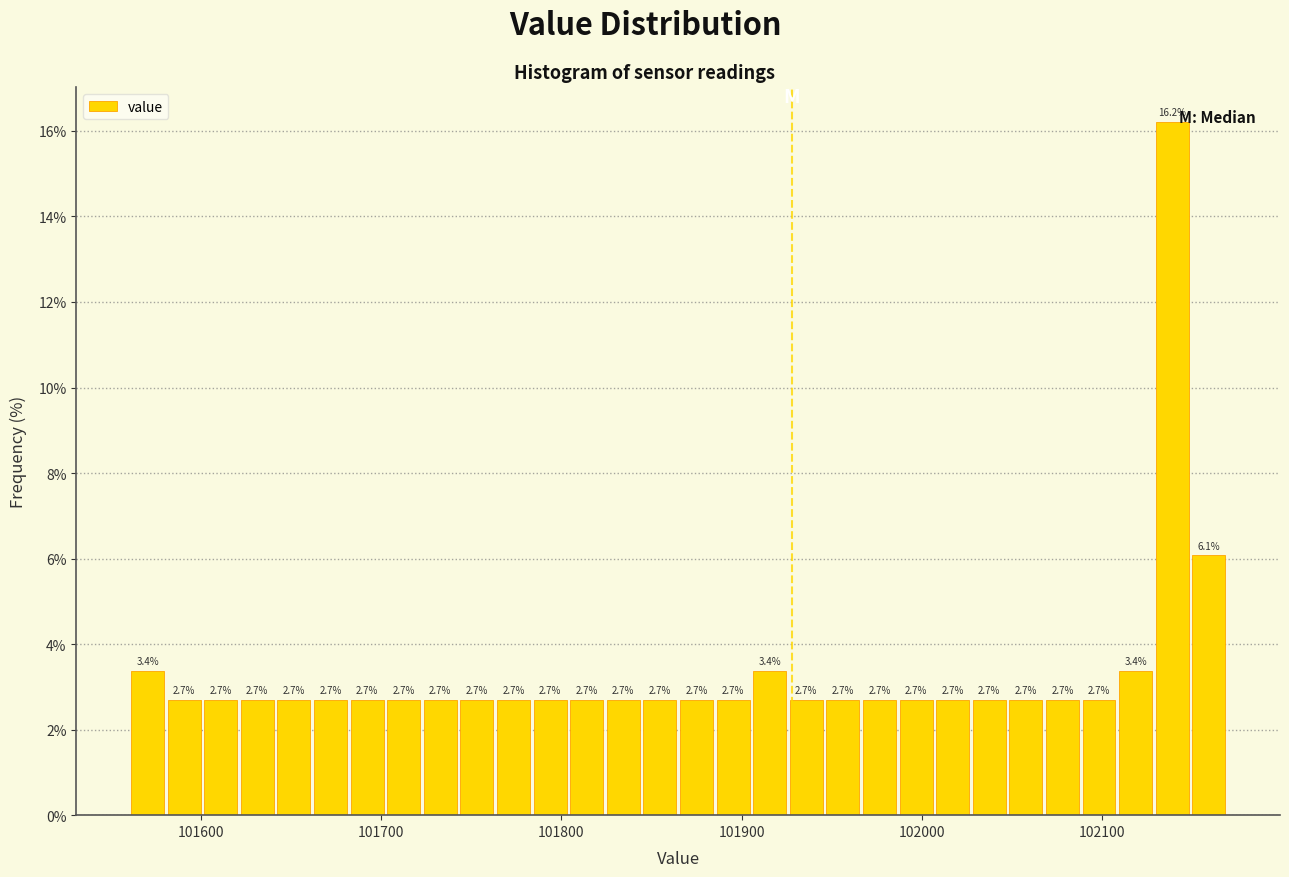

Read against the x-axis, roughly where is the centre of the tallest bar?

102140